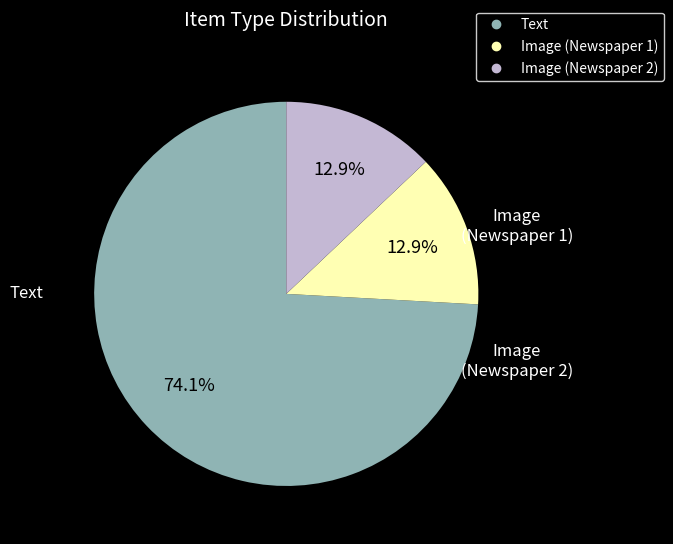

To the nearest percent, what is the combined percentage of Text and Image (Newspaper 1)?

87%